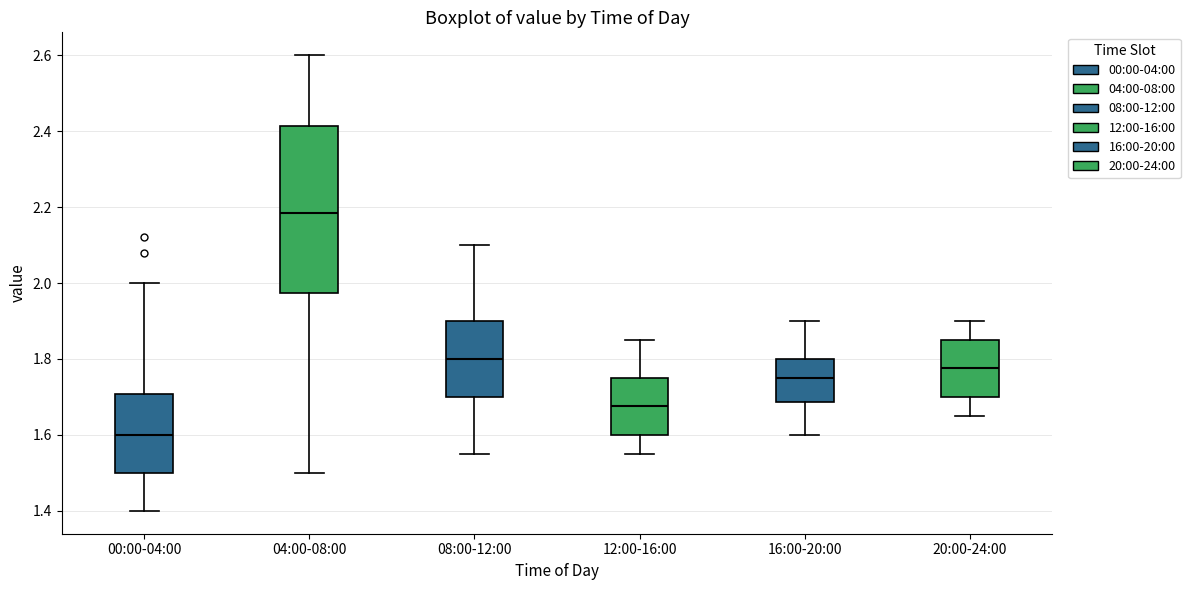

Comparing the boxes themselves (not the whiskers), which one is the tallest?

04:00-08:00